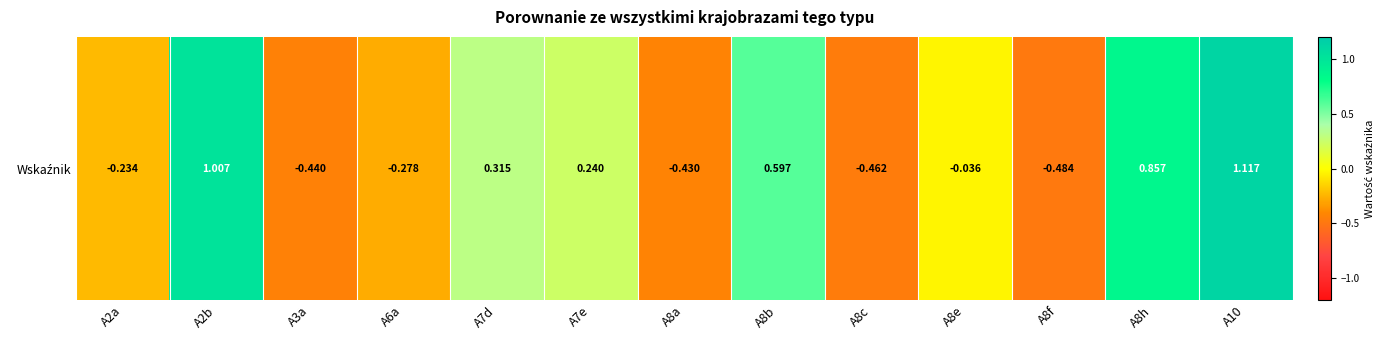

What is the maximum value shown in the chart?

1.1